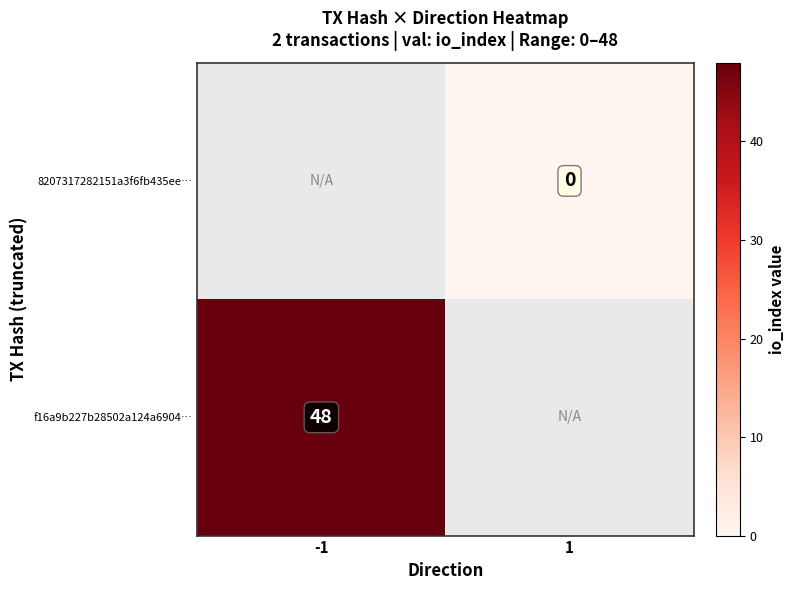

Is the value of f16a9b227b28502a124a6904… at -1 greater than the value of 8207317282151a3f6fb435ee… at 1?

Yes